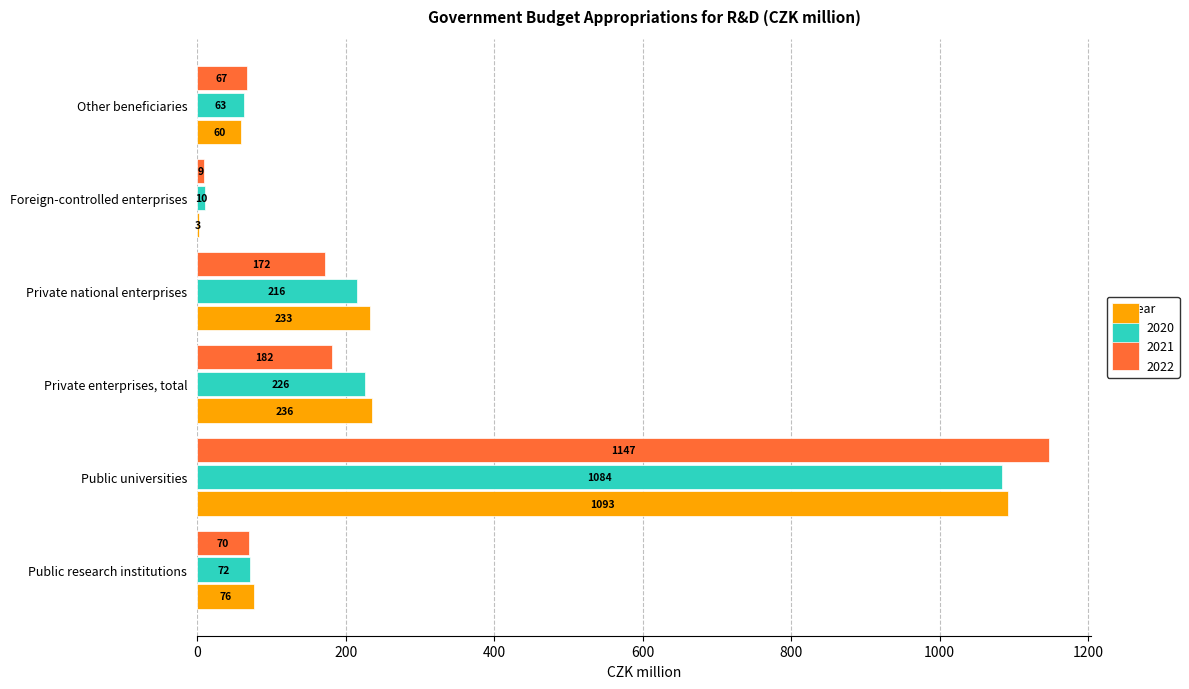

Which series has the largest range (max minus min)?

2022